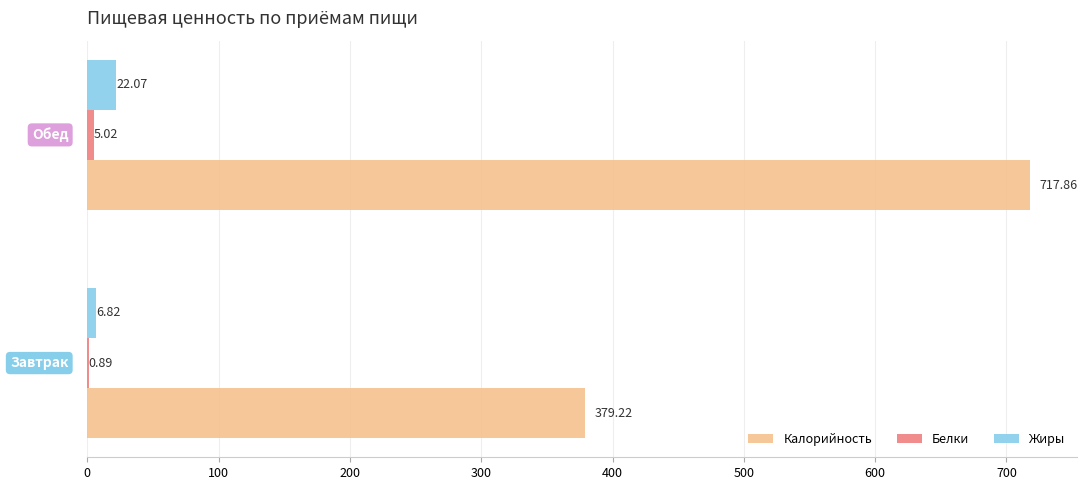

What is the sum of all Жиры values?

28.9